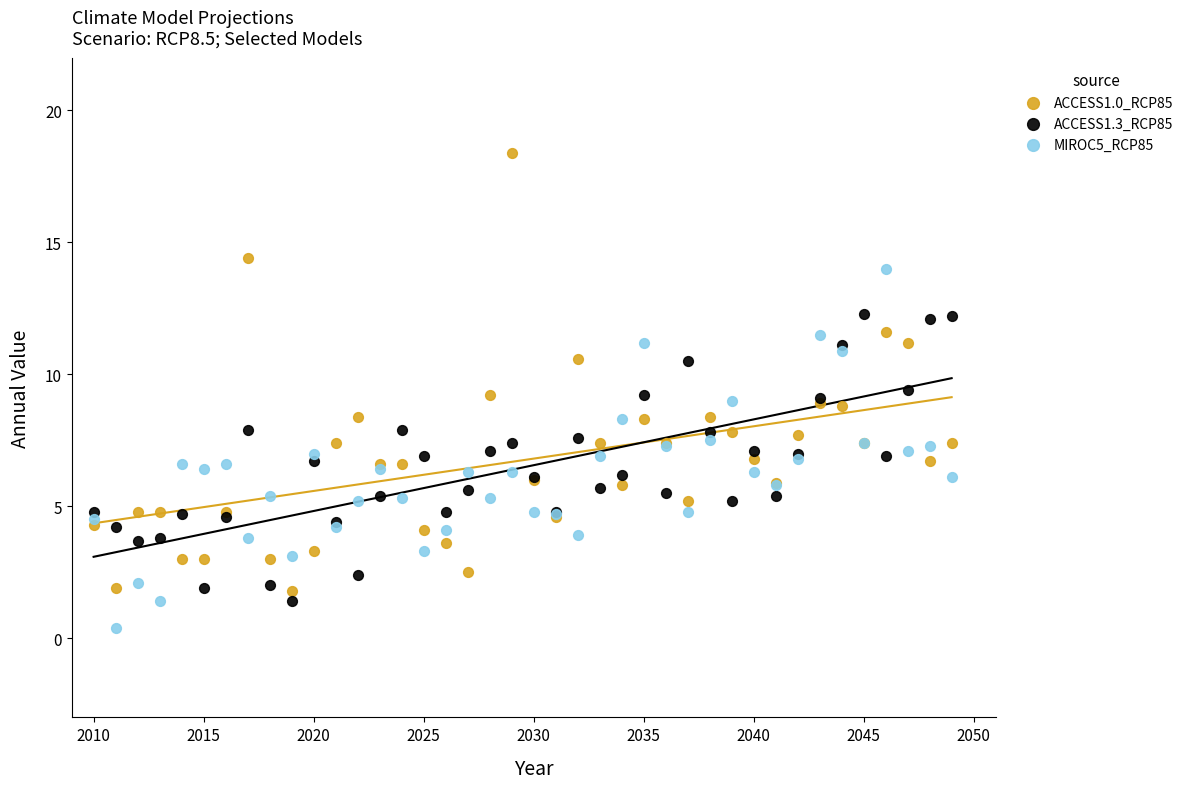

Which series reaches the minimum Y coordinate?

MIROC5_RCP85